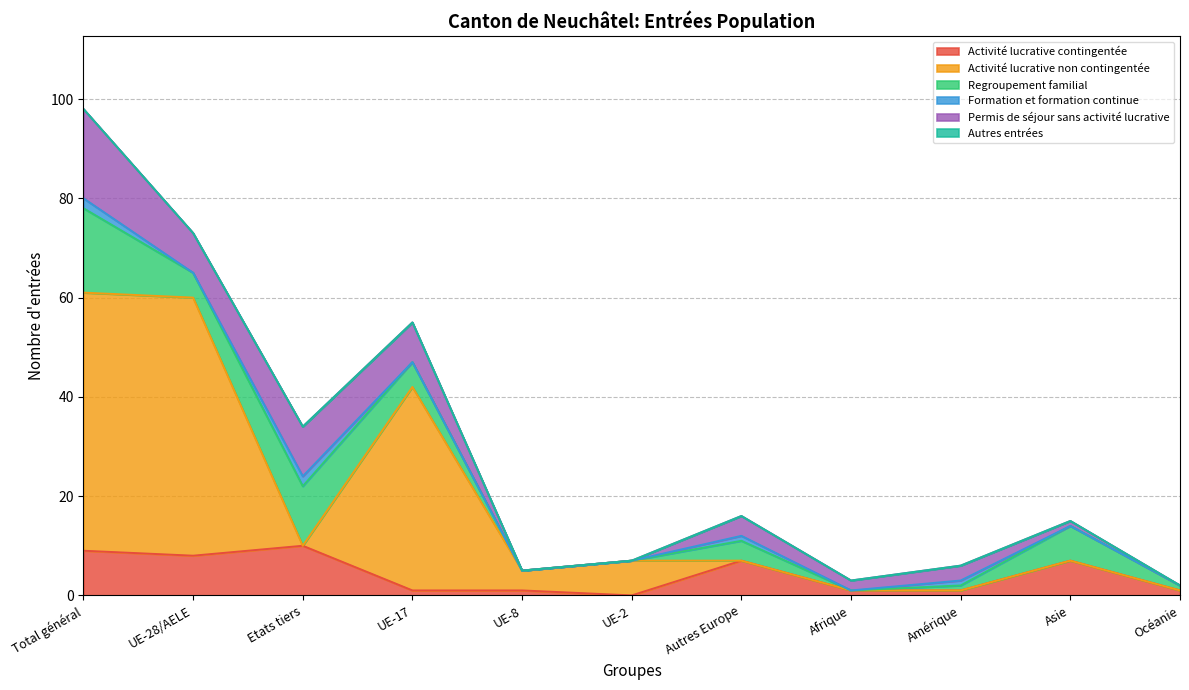

Reading left to right, extract all data points from this chart.

Activité lucrative contingentée: 9	8	10	1	1	0	7	1	1	7	1
Activité lucrative non contingentée: 52	52	0	41	4	7	0	0	0	0	0
Regroupement familial: 17	5	12	5	0	0	4	0	1	7	1
Formation et formation continue: 2	0	2	0	0	0	1	0	1	0	0
Permis de séjour sans activité lucrative: 18	8	10	8	0	0	4	2	3	1	0
Autres entrées: 0	0	0	0	0	0	0	0	0	0	0